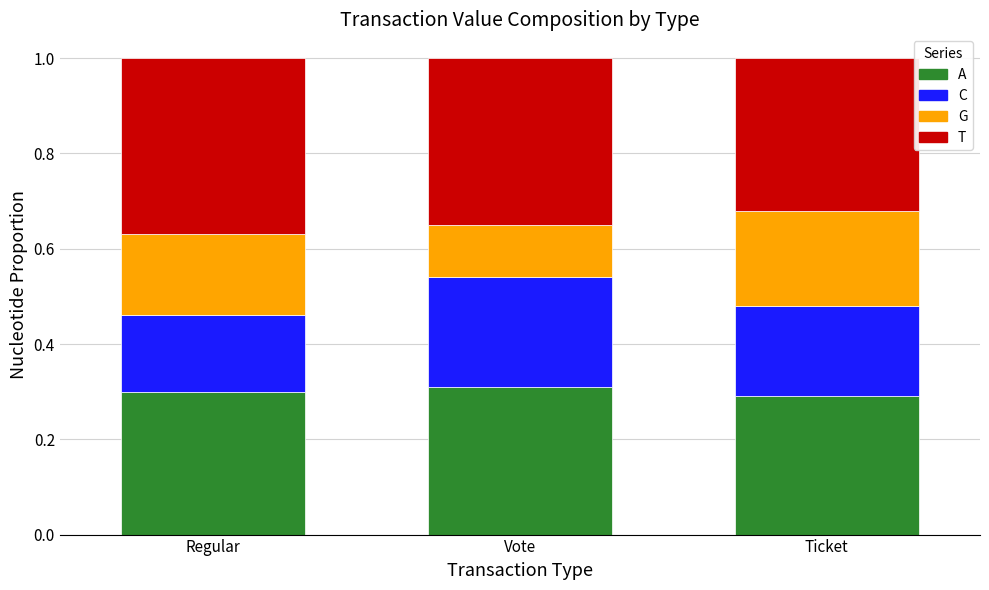

What is the total value across all series at Vote?

1.0